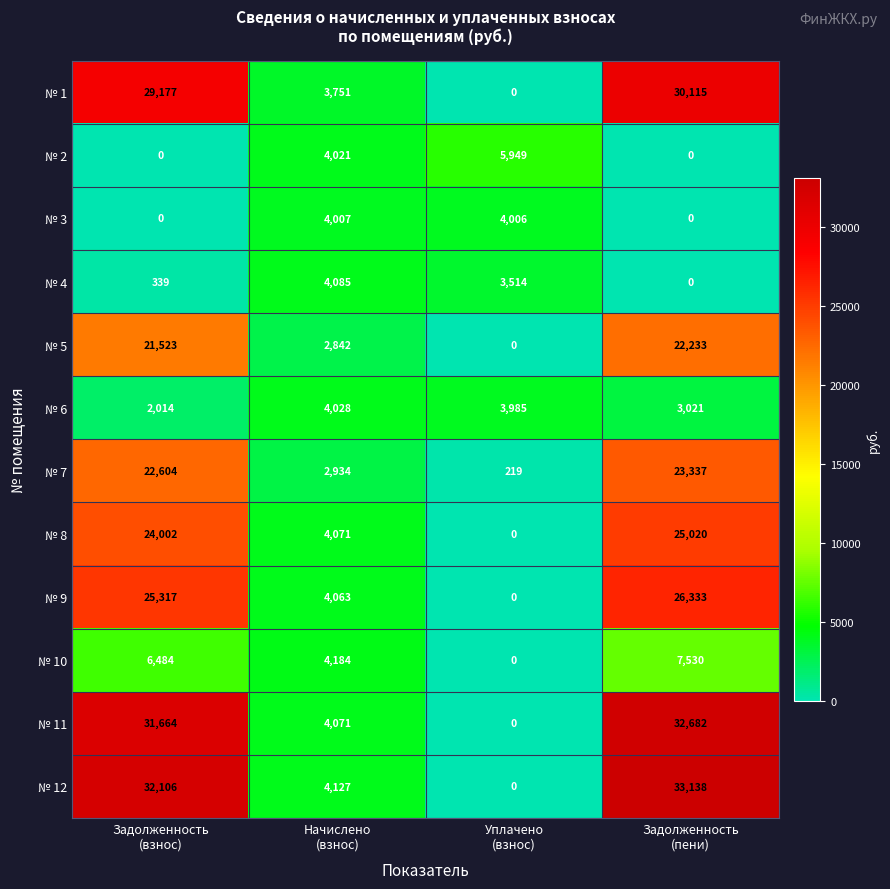

At which category is the sum across all series the highest?

Задолженность
(пени)